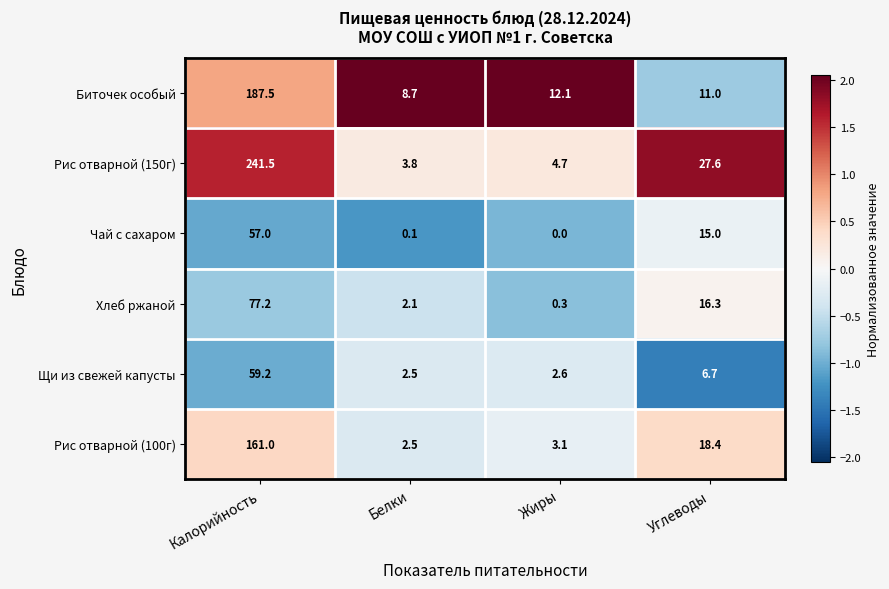

Read the Биточек особый value at Калорийность.

187.5